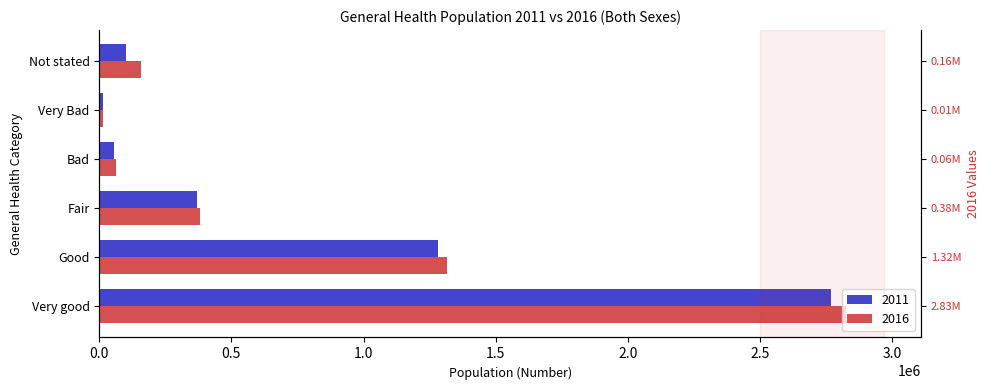

Reading left to right, transcribe all the data shown in this chart.

2011: 2767681	1282956	368131	57243	12418	99823
2016: 2827544	1316467	382905	62697	13738	158514